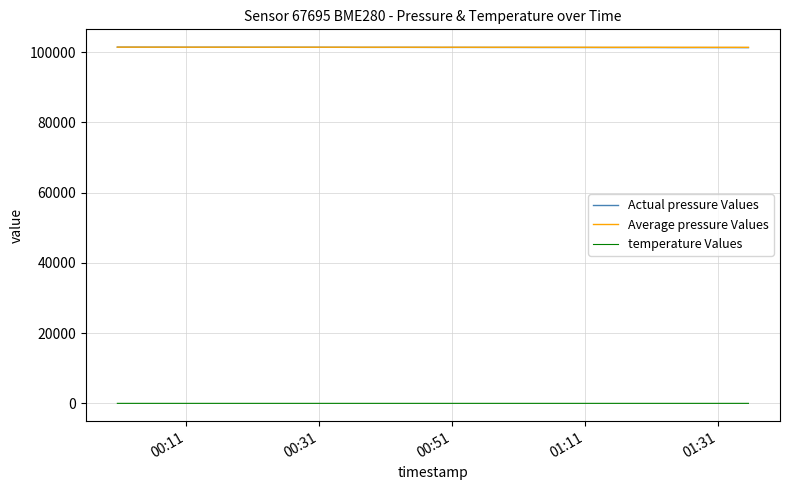

Which series has the largest range (max minus min)?

Actual pressure Values